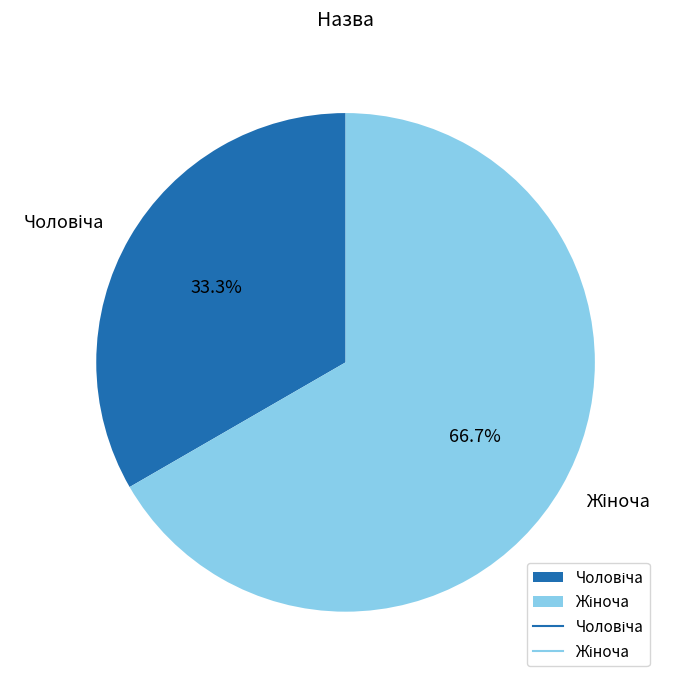

How many slices are in this pie chart?

2